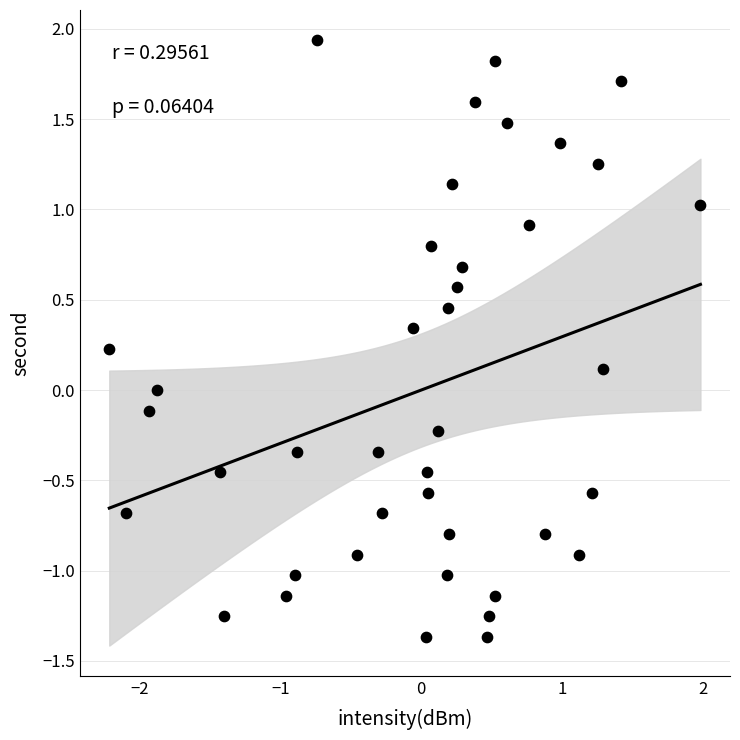

What is the range of Y values (max minus min)?

3.3